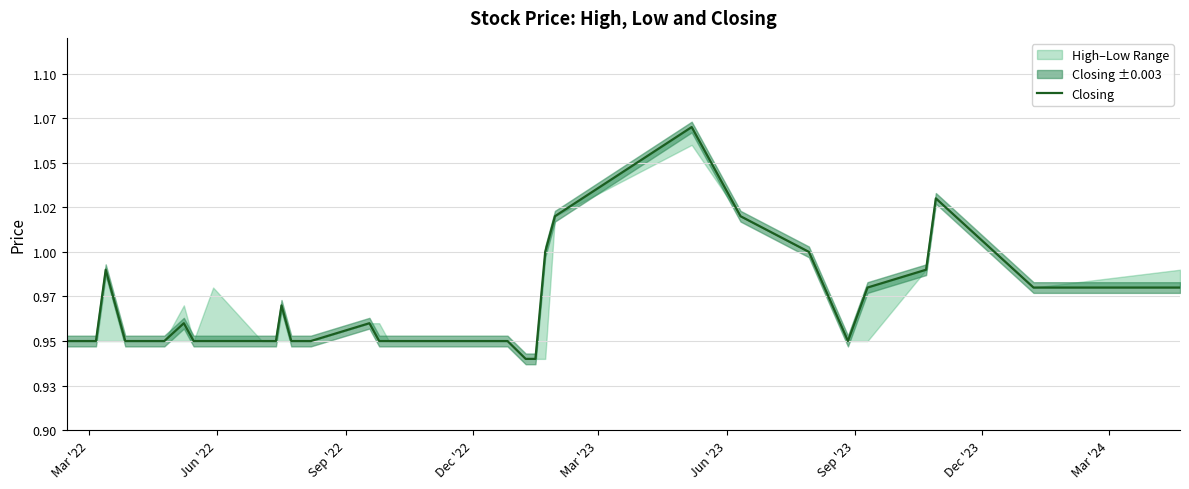

What is the value of the 16th point from the left?

1.0